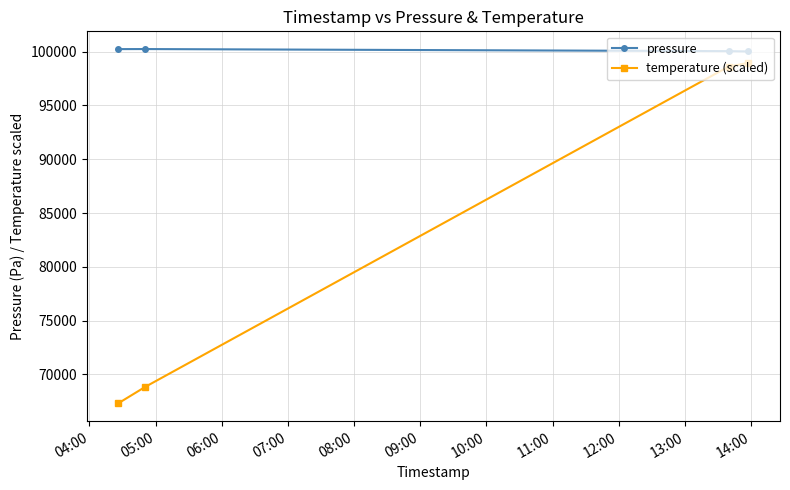

List the series in order of their peak value, highest first.

pressure, temperature (scaled)